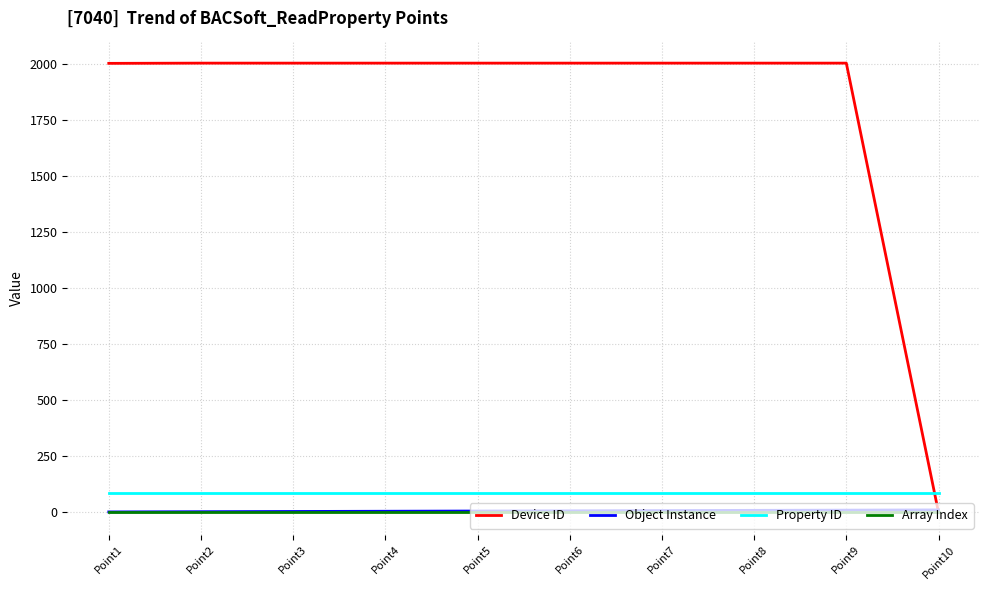

Which series has the largest range (max minus min)?

Device ID